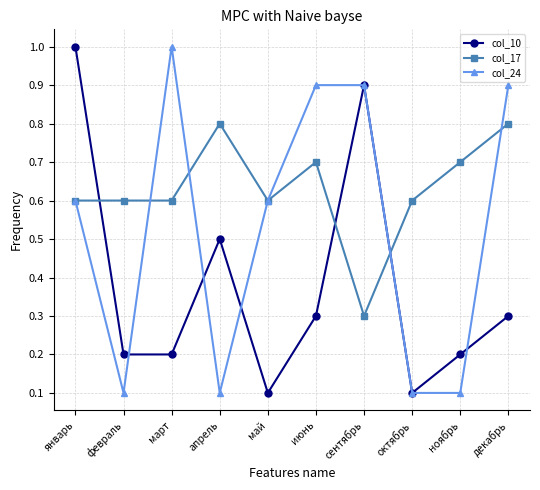

What is the value of the col_10 point at the 9th from the left?

0.2